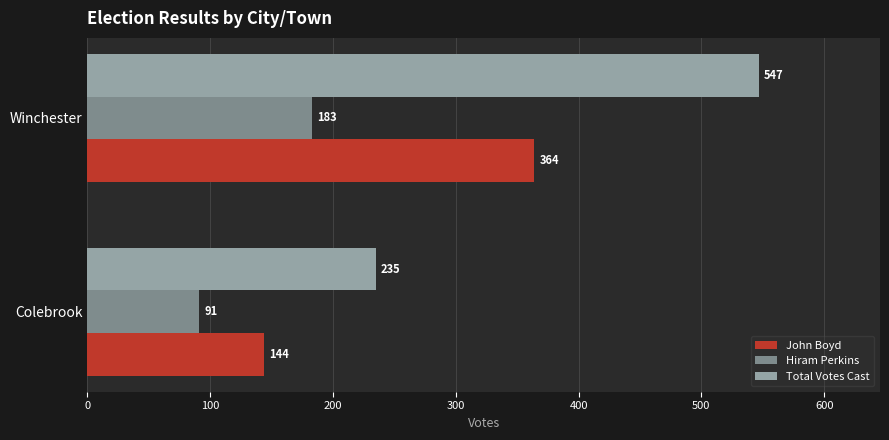

Which series has the largest range (max minus min)?

Total Votes Cast